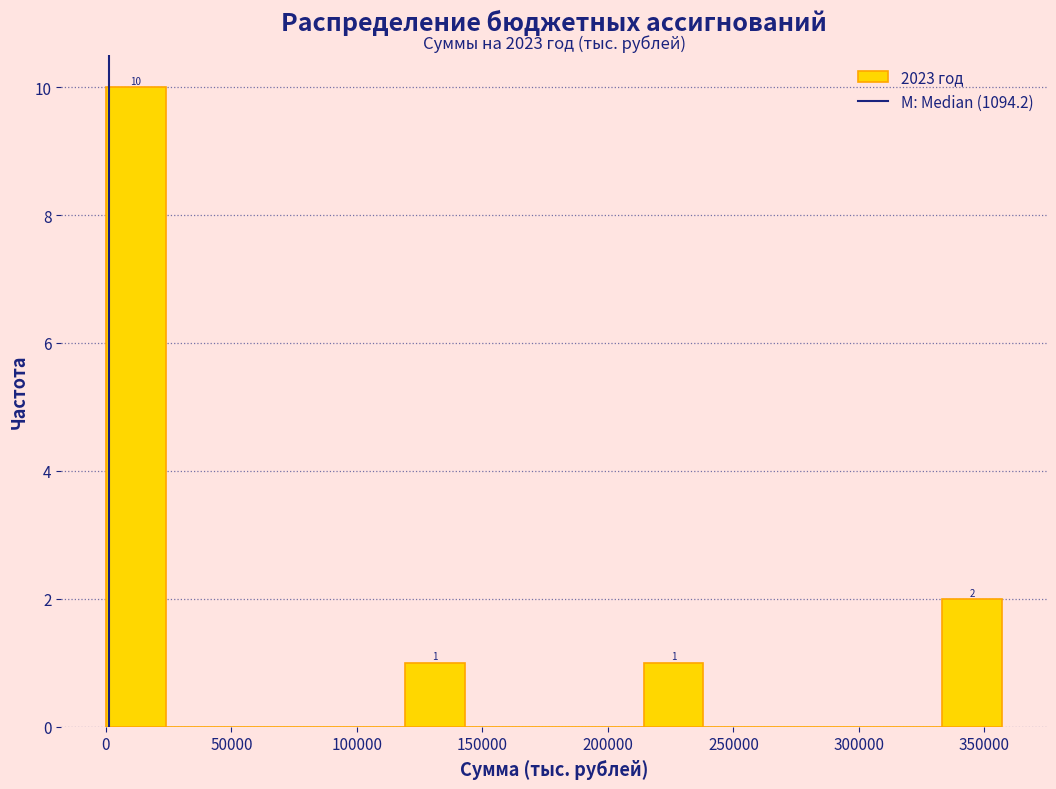

Which range on the x-axis has the tallest bar?

0 to 25000